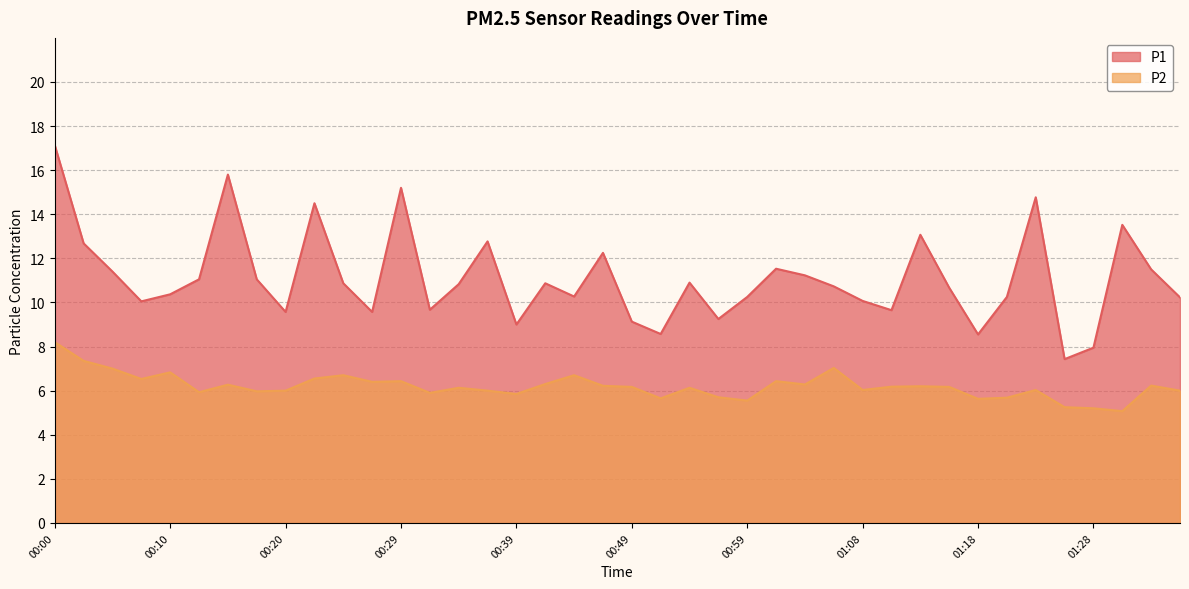

What is the value of the P2 point at the 2nd from the left?

7.3